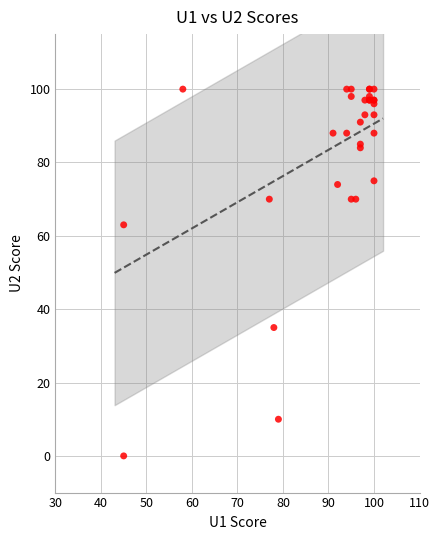

What Y value in the scatter plot is closest to 50?

63